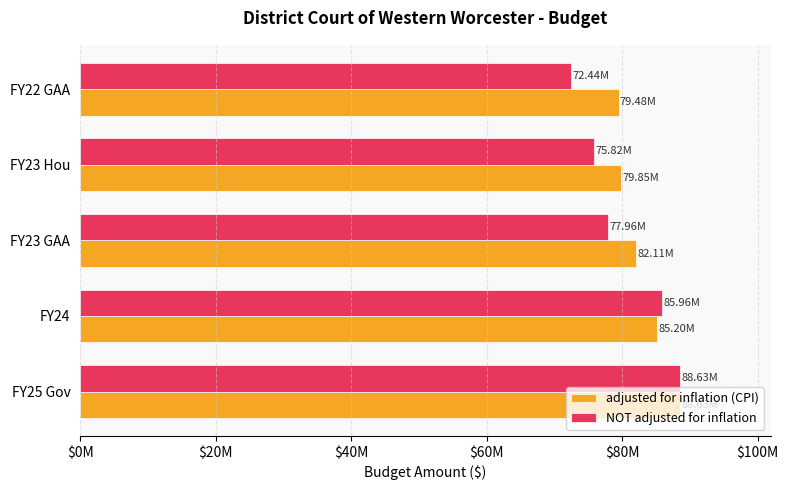

What are all the series names shown in the legend?

adjusted for inflation (CPI), NOT adjusted for inflation